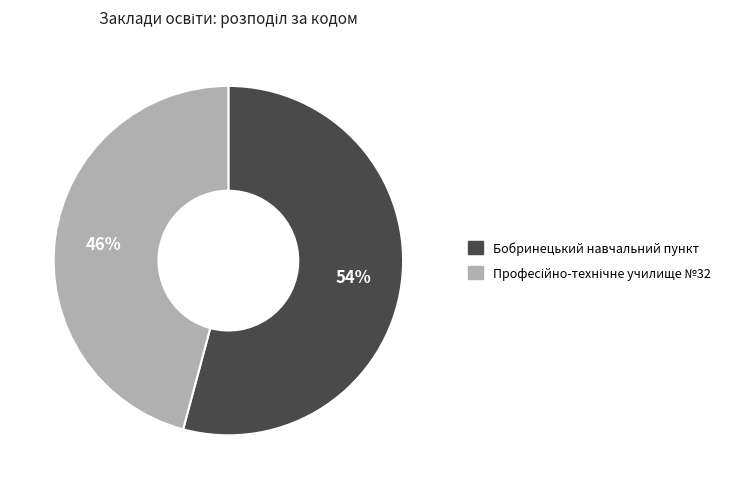

To the nearest percent, what is the difference between the largest and smallest slice percentages?

8%